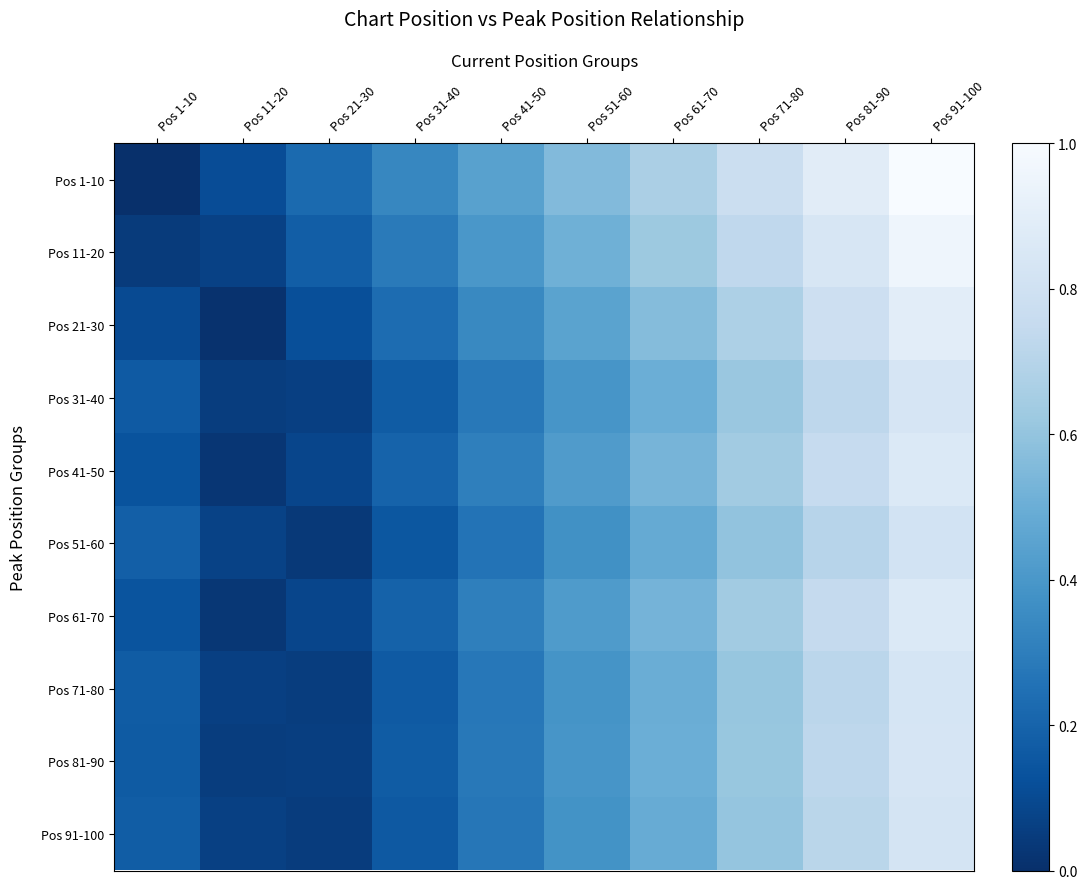

Reading right to left, what are all the values shown in this chart?

Pos 1-10: Pos 91-100=1.0	Pos 81-90=0.9	Pos 71-80=0.8	Pos 61-70=0.7	Pos 51-60=0.6	Pos 41-50=0.4	Pos 31-40=0.3	Pos 21-30=0.2	Pos 11-20=0.1	Pos 1-10=0.0
Pos 11-20: Pos 91-100=1.0	Pos 81-90=0.8	Pos 71-80=0.7	Pos 61-70=0.6	Pos 51-60=0.5	Pos 41-50=0.4	Pos 31-40=0.3	Pos 21-30=0.2	Pos 11-20=0.1	Pos 1-10=0.0
Pos 21-30: Pos 91-100=0.9	Pos 81-90=0.8	Pos 71-80=0.7	Pos 61-70=0.6	Pos 51-60=0.5	Pos 41-50=0.3	Pos 31-40=0.2	Pos 21-30=0.1	Pos 11-20=0.0	Pos 1-10=0.1
Pos 31-40: Pos 91-100=0.8	Pos 81-90=0.7	Pos 71-80=0.6	Pos 61-70=0.5	Pos 51-60=0.4	Pos 41-50=0.3	Pos 31-40=0.2	Pos 21-30=0.1	Pos 11-20=0.1	Pos 1-10=0.2
Pos 41-50: Pos 91-100=0.9	Pos 81-90=0.8	Pos 71-80=0.6	Pos 61-70=0.5	Pos 51-60=0.4	Pos 41-50=0.3	Pos 31-40=0.2	Pos 21-30=0.1	Pos 11-20=0.0	Pos 1-10=0.1
Pos 51-60: Pos 91-100=0.8	Pos 81-90=0.7	Pos 71-80=0.6	Pos 61-70=0.5	Pos 51-60=0.4	Pos 41-50=0.3	Pos 31-40=0.1	Pos 21-30=0.0	Pos 11-20=0.1	Pos 1-10=0.2
Pos 61-70: Pos 91-100=0.9	Pos 81-90=0.7	Pos 71-80=0.6	Pos 61-70=0.5	Pos 51-60=0.4	Pos 41-50=0.3	Pos 31-40=0.2	Pos 21-30=0.1	Pos 11-20=0.0	Pos 1-10=0.1
Pos 71-80: Pos 91-100=0.8	Pos 81-90=0.7	Pos 71-80=0.6	Pos 61-70=0.5	Pos 51-60=0.4	Pos 41-50=0.3	Pos 31-40=0.2	Pos 21-30=0.1	Pos 11-20=0.1	Pos 1-10=0.2
Pos 81-90: Pos 91-100=0.8	Pos 81-90=0.7	Pos 71-80=0.6	Pos 61-70=0.5	Pos 51-60=0.4	Pos 41-50=0.3	Pos 31-40=0.2	Pos 21-30=0.1	Pos 11-20=0.1	Pos 1-10=0.2
Pos 91-100: Pos 91-100=0.8	Pos 81-90=0.7	Pos 71-80=0.6	Pos 61-70=0.5	Pos 51-60=0.4	Pos 41-50=0.3	Pos 31-40=0.2	Pos 21-30=0.0	Pos 11-20=0.1	Pos 1-10=0.2